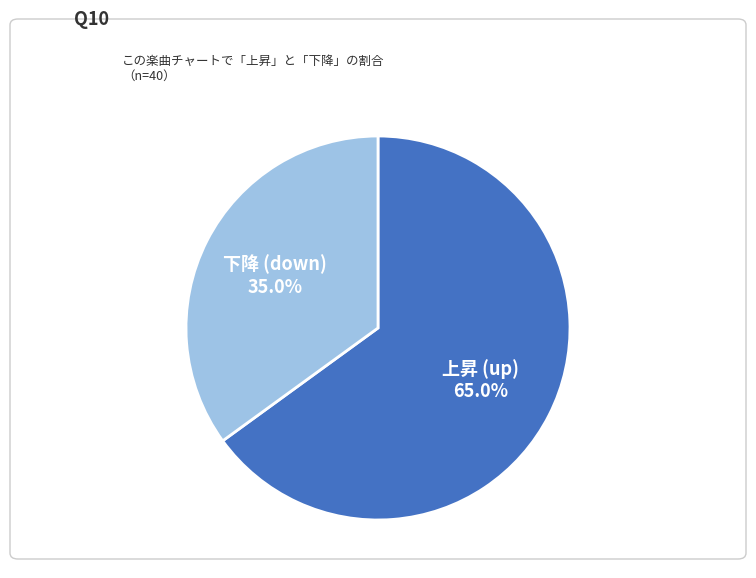

Is there any slice that represents more than half of the pie?

Yes